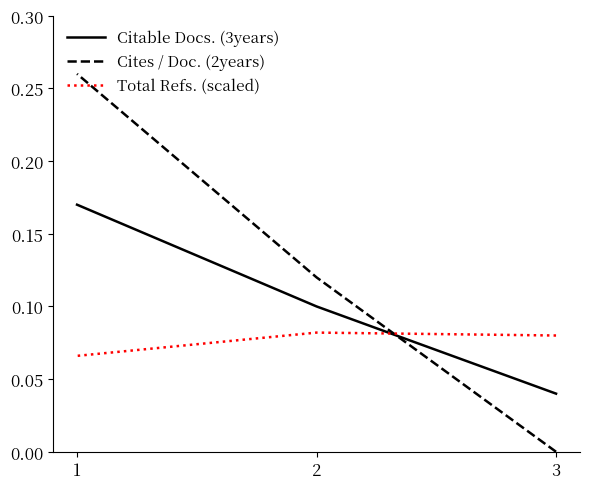

What is the difference between the second highest and minimum values in the Cites / Doc. (2years) series?

0.1